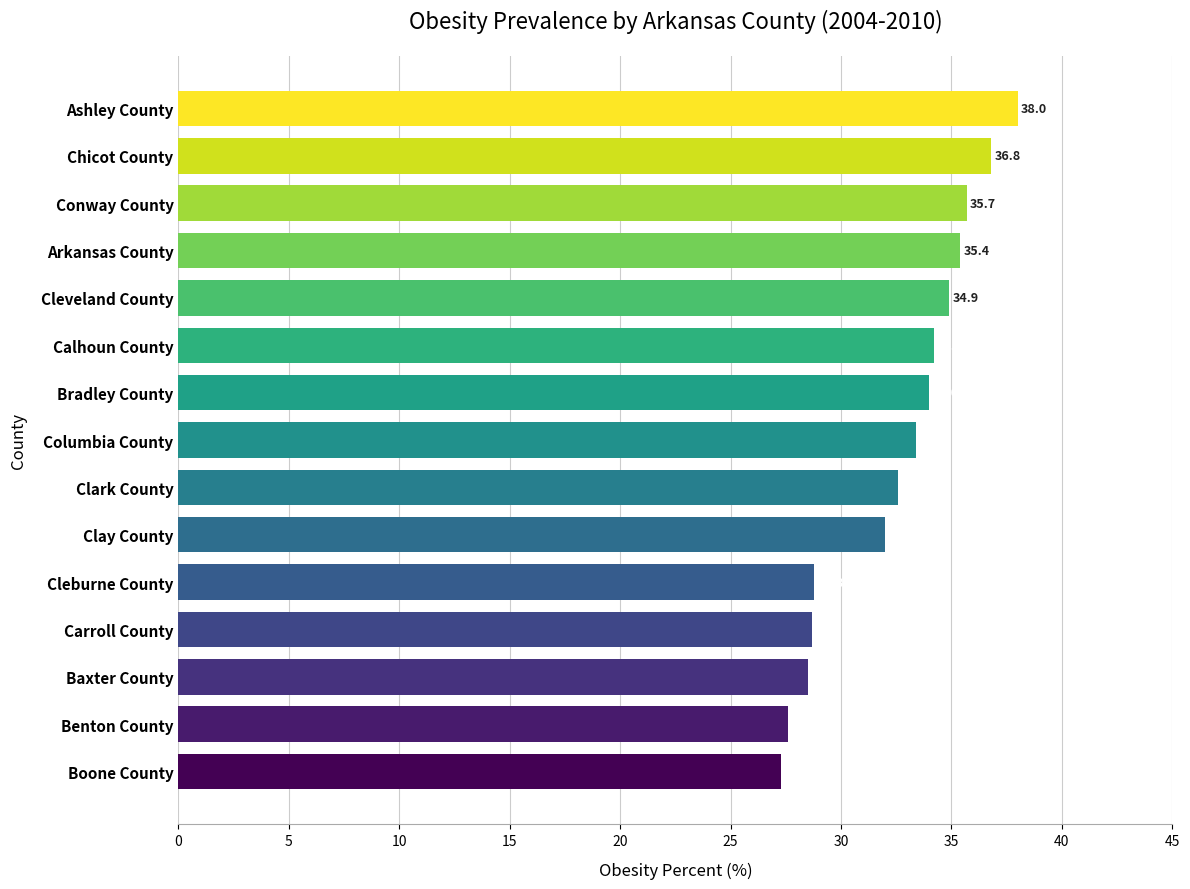

True or false: the data shows 39.8 at Benton County.

False